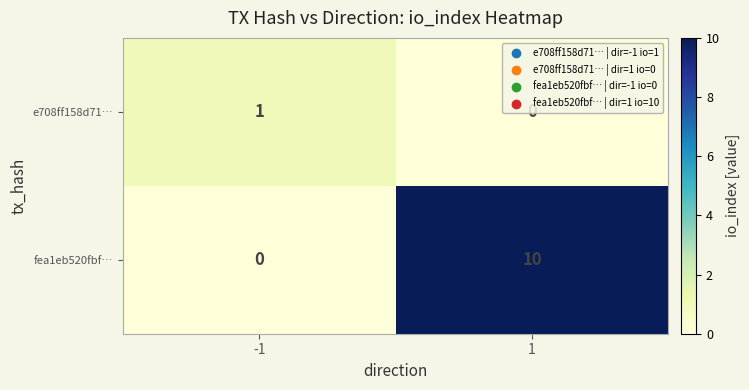

Which series changed the most between -1 and 1?

fea1eb520fbf…